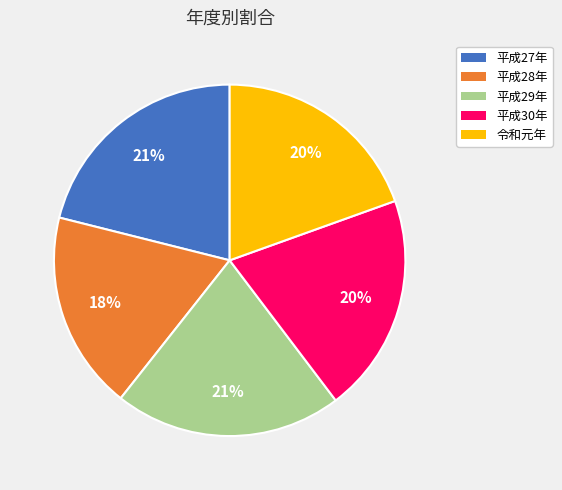

Is the sum of 平成30年 and 平成29年 greater than half?

No